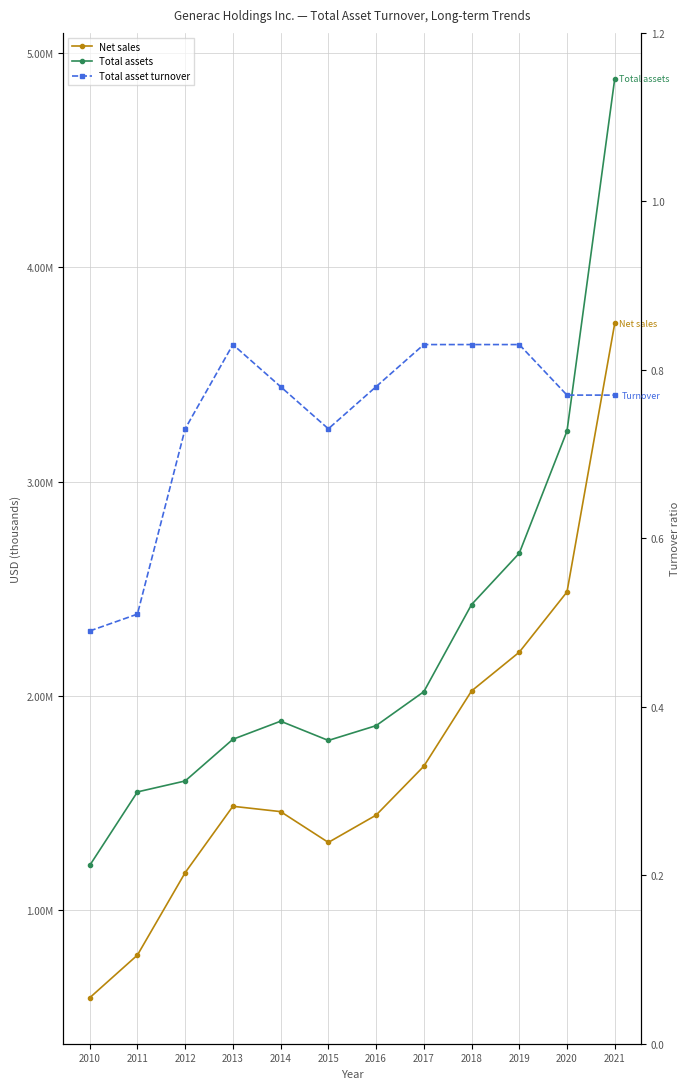

Read the Net sales value at 2011.

791976.0